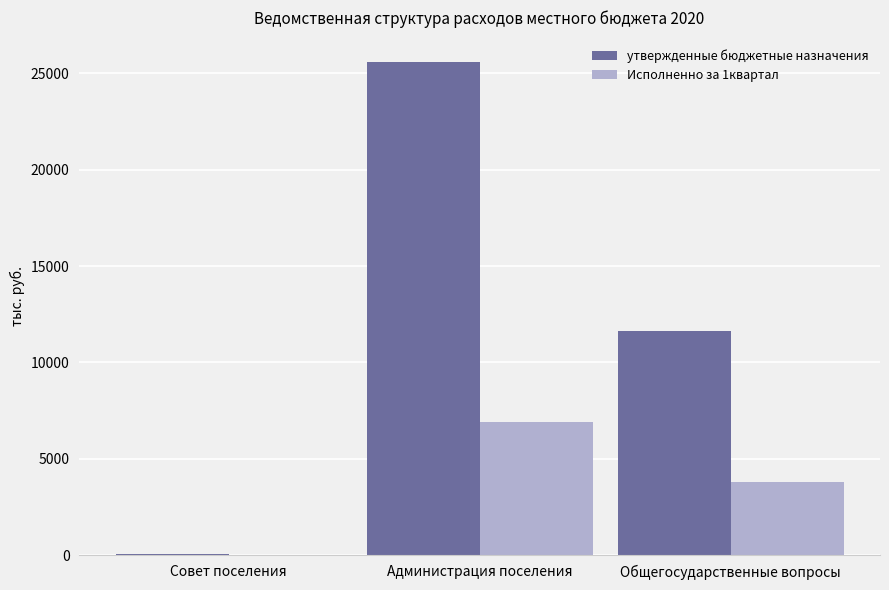

Which series changed the most between Совет поселения and Общегосударственные вопросы?

утвержденные бюджетные назначения